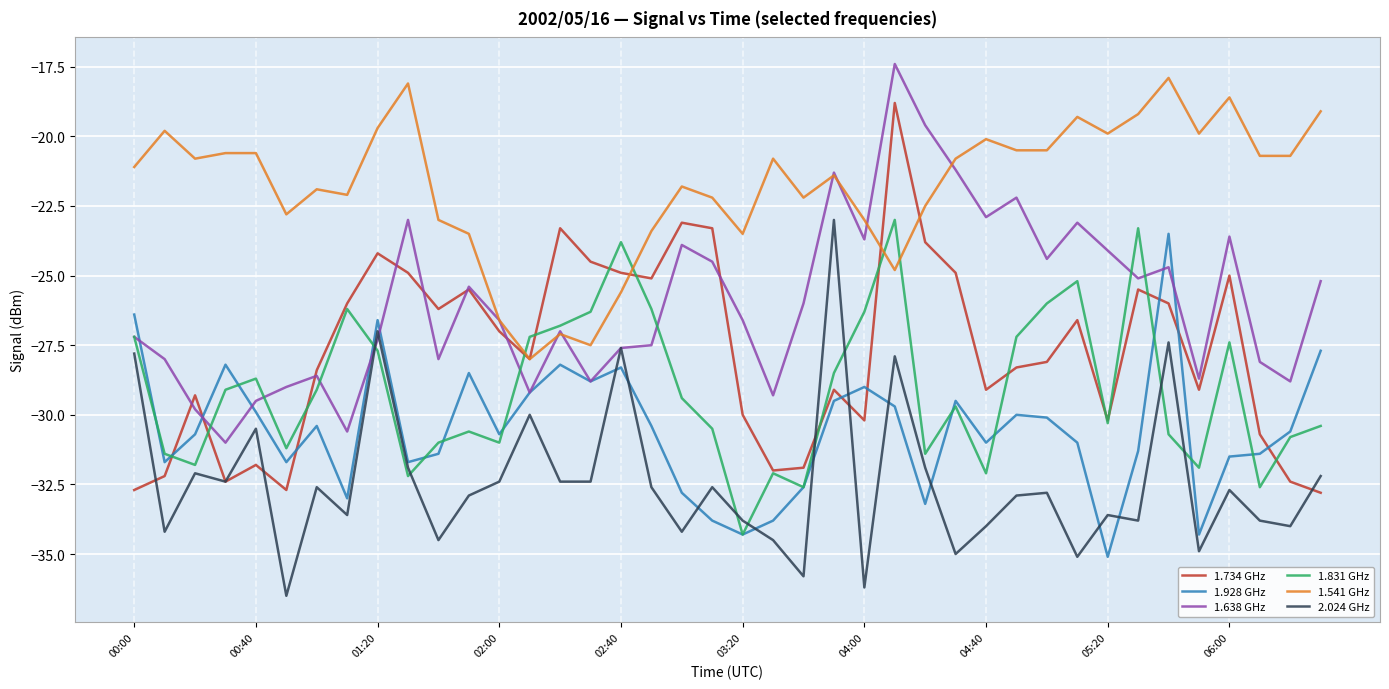

Which series has the largest total across all categories?

1.541 GHz